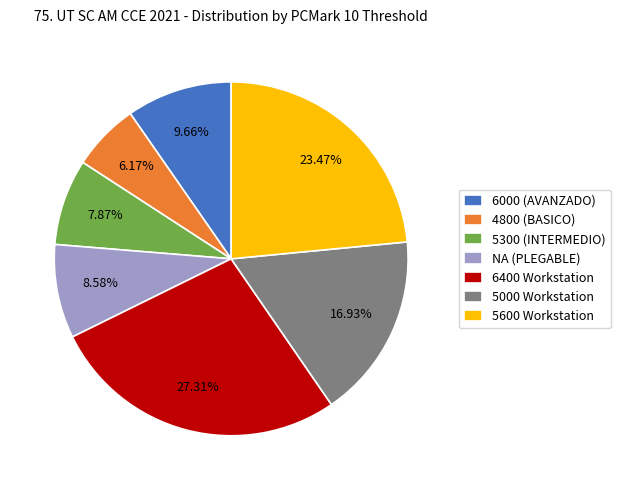

Does any single category account for the majority?

No